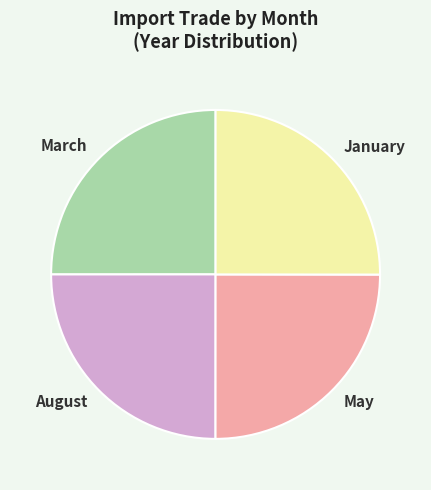

Is it true that May is 25% of the pie?

True